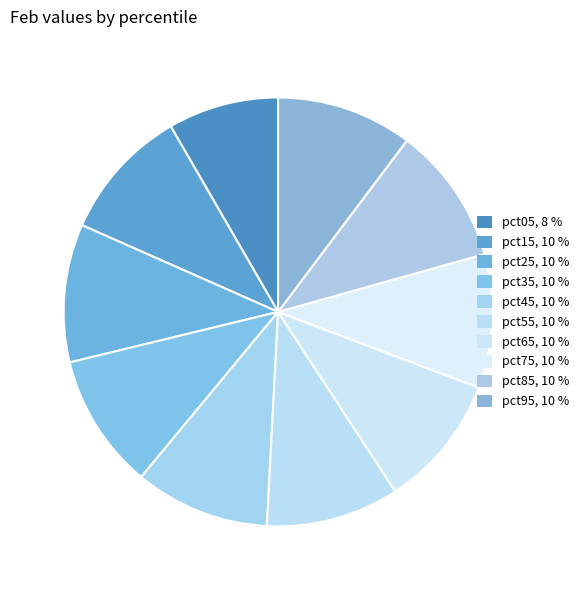

Does pct35 represent more than half of the total?

No